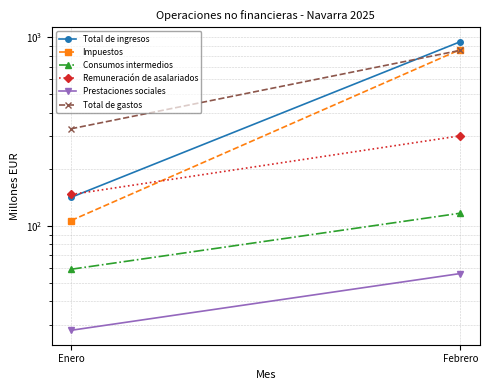

Which category has the highest value across all series?

Febrero